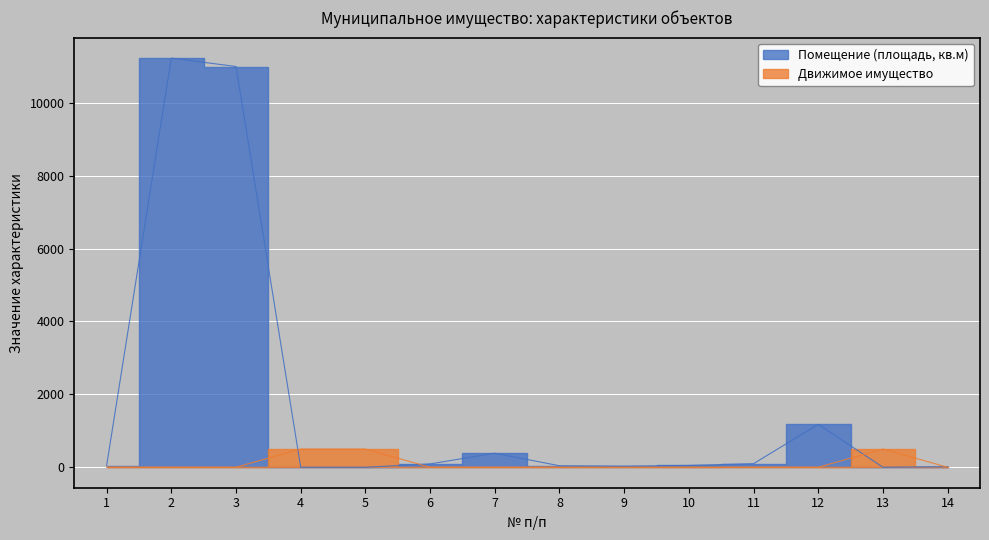

At 1, list the series in order from smallest to largest.

Движимое имущество, Помещение (площадь, кв.м)